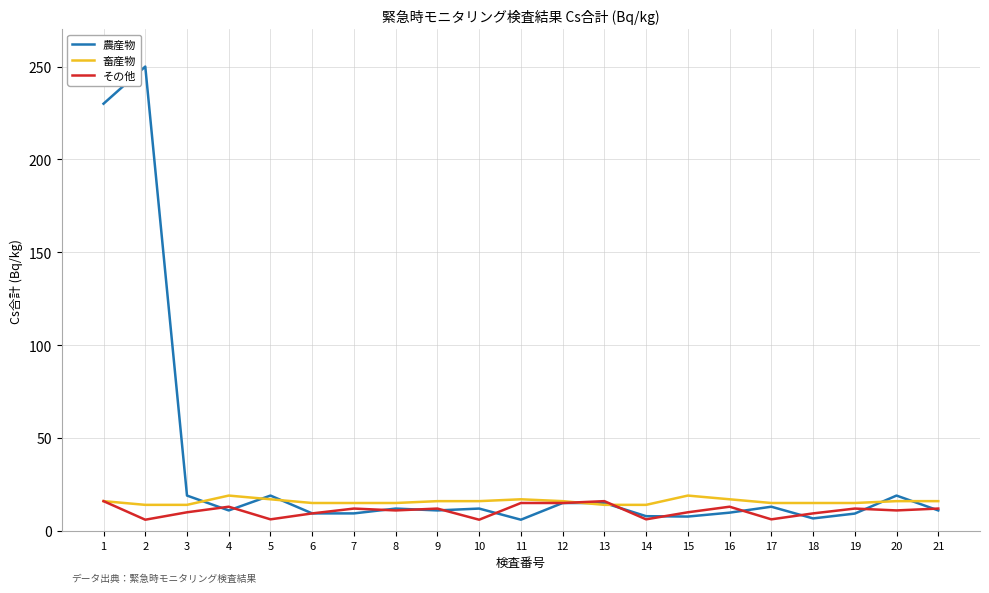

What are all the series names shown in the legend?

農産物, 畜産物, その他